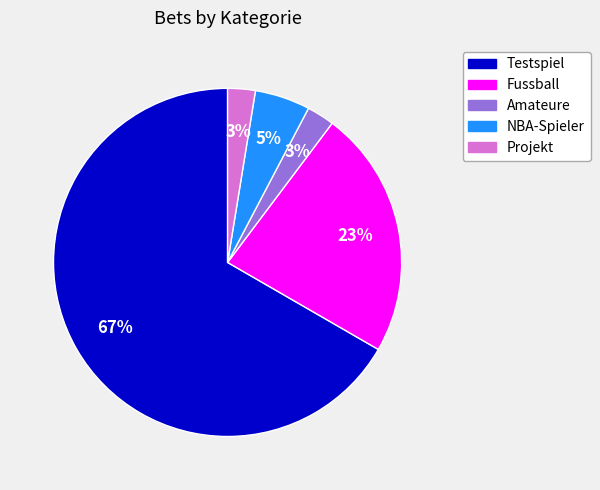

Is there any slice that represents more than half of the pie?

Yes